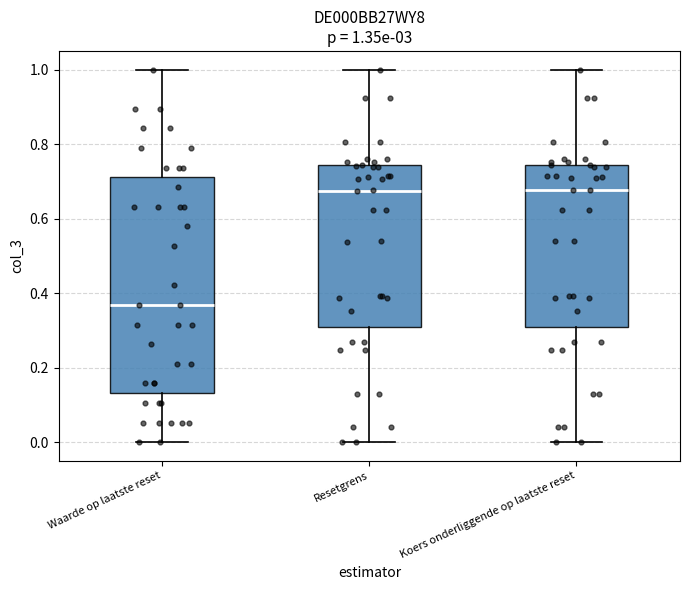

Comparing the boxes themselves (not the whiskers), which one is the tallest?

Waarde op laatste reset